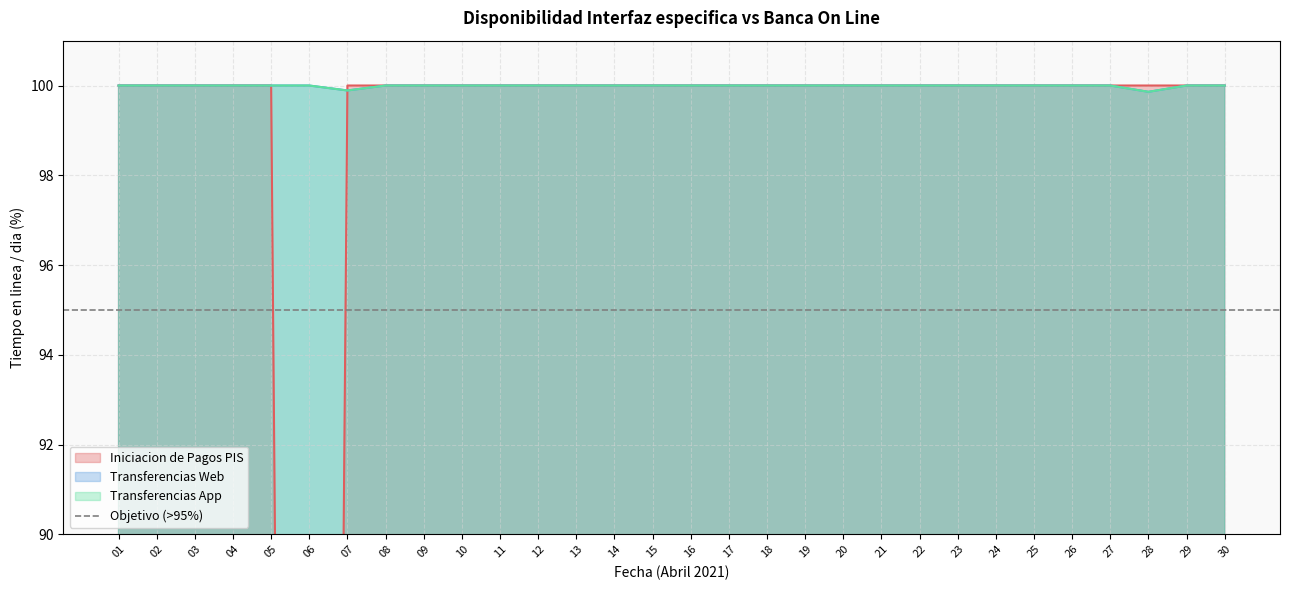

What is the value of the Transferencias App point at the 24th from the left?

100.0